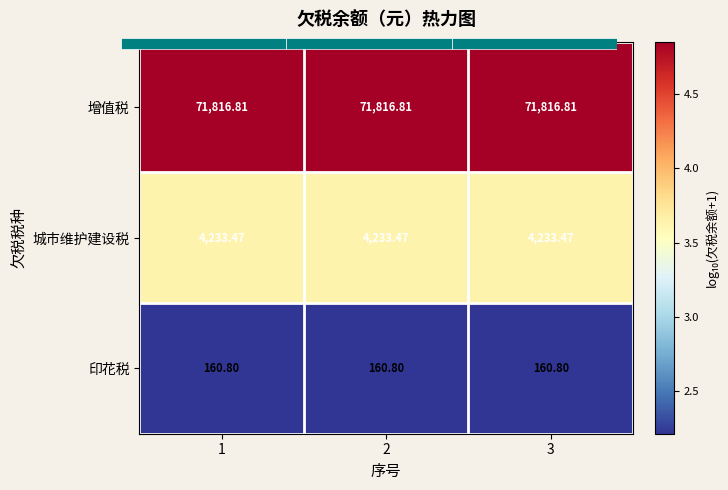

How many distinct data groups are displayed?

3